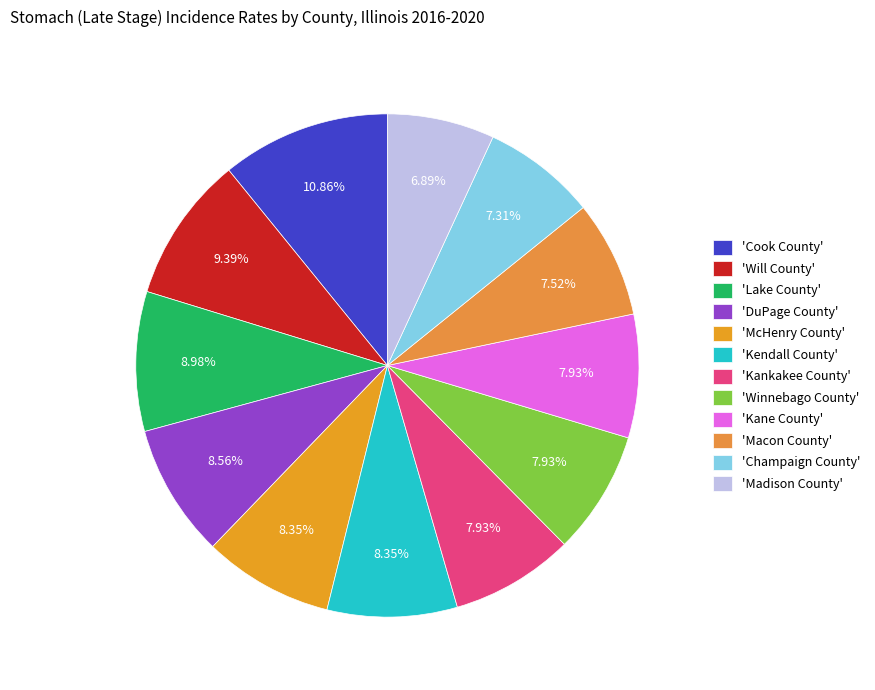

Count the number of slices in the pie.

12